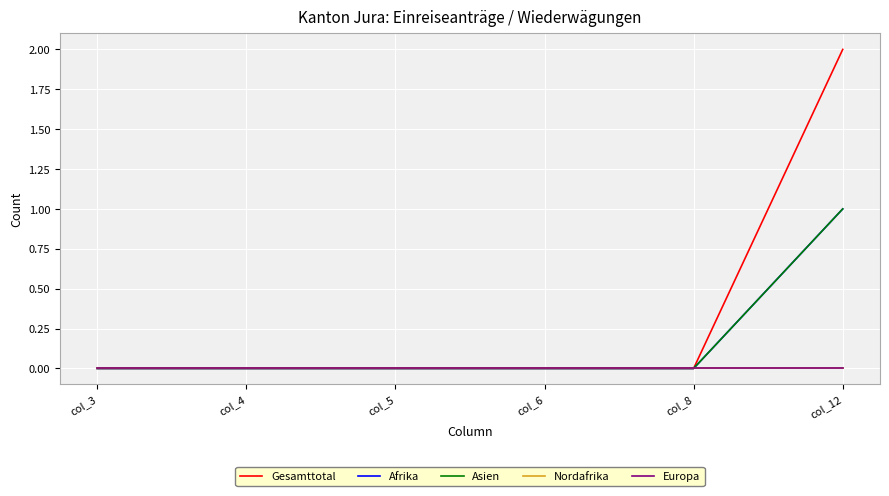

Is this an area chart (filled region under the line)?

No